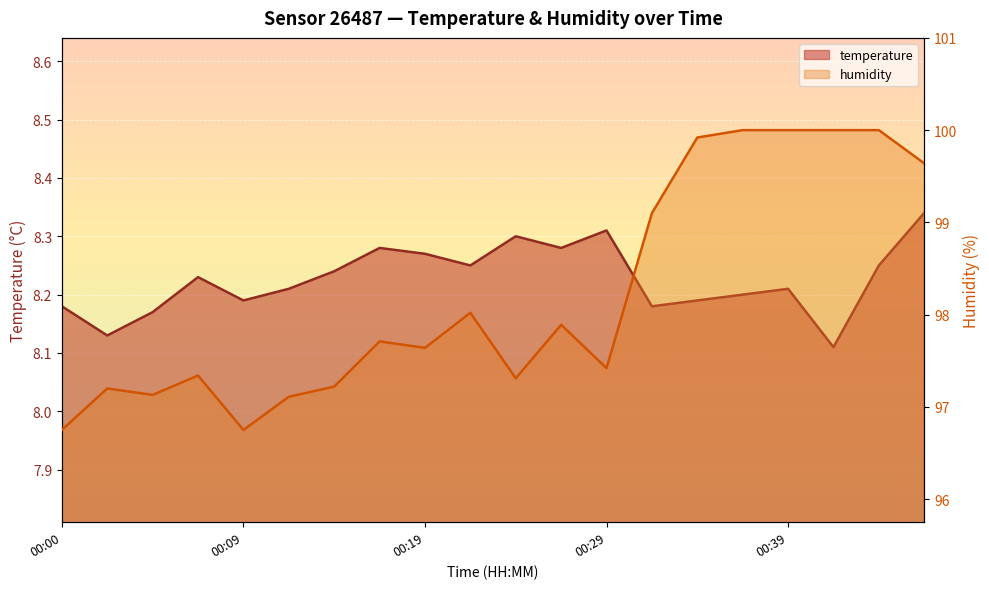

The humidity series shows 96.8 at 00:00. True or false?

True